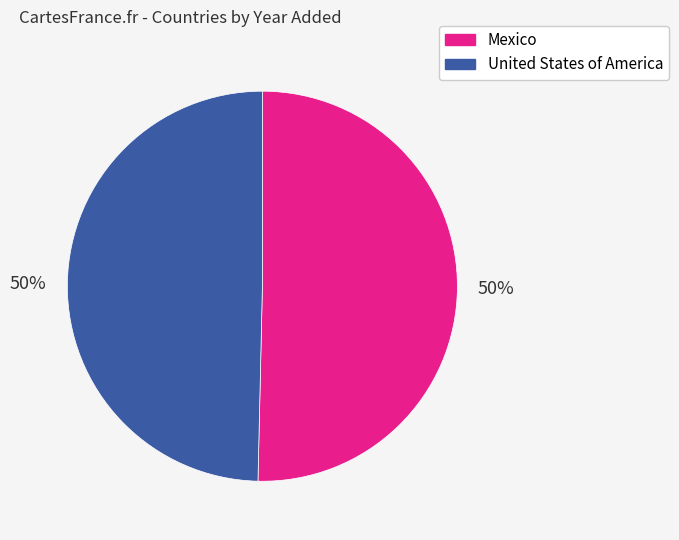

How many slices are in this pie chart?

2